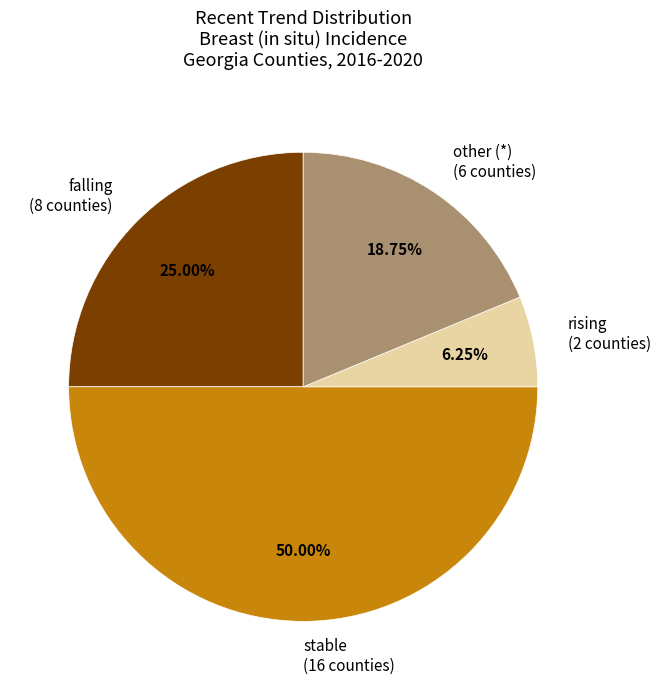

Which slice is the smallest?

rising